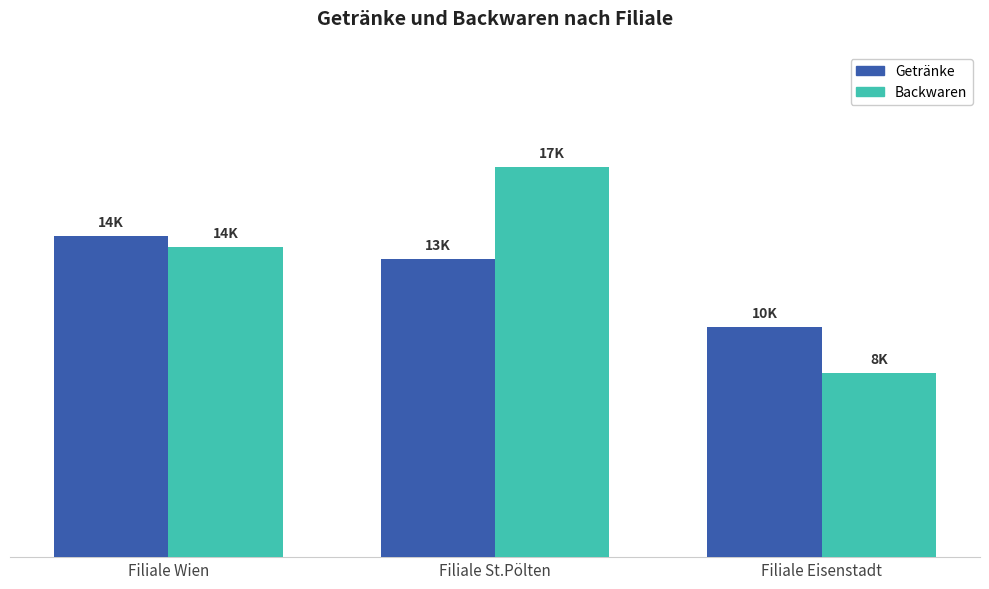

Which series changed the most between Filiale Wien and Filiale Eisenstadt?

Backwaren